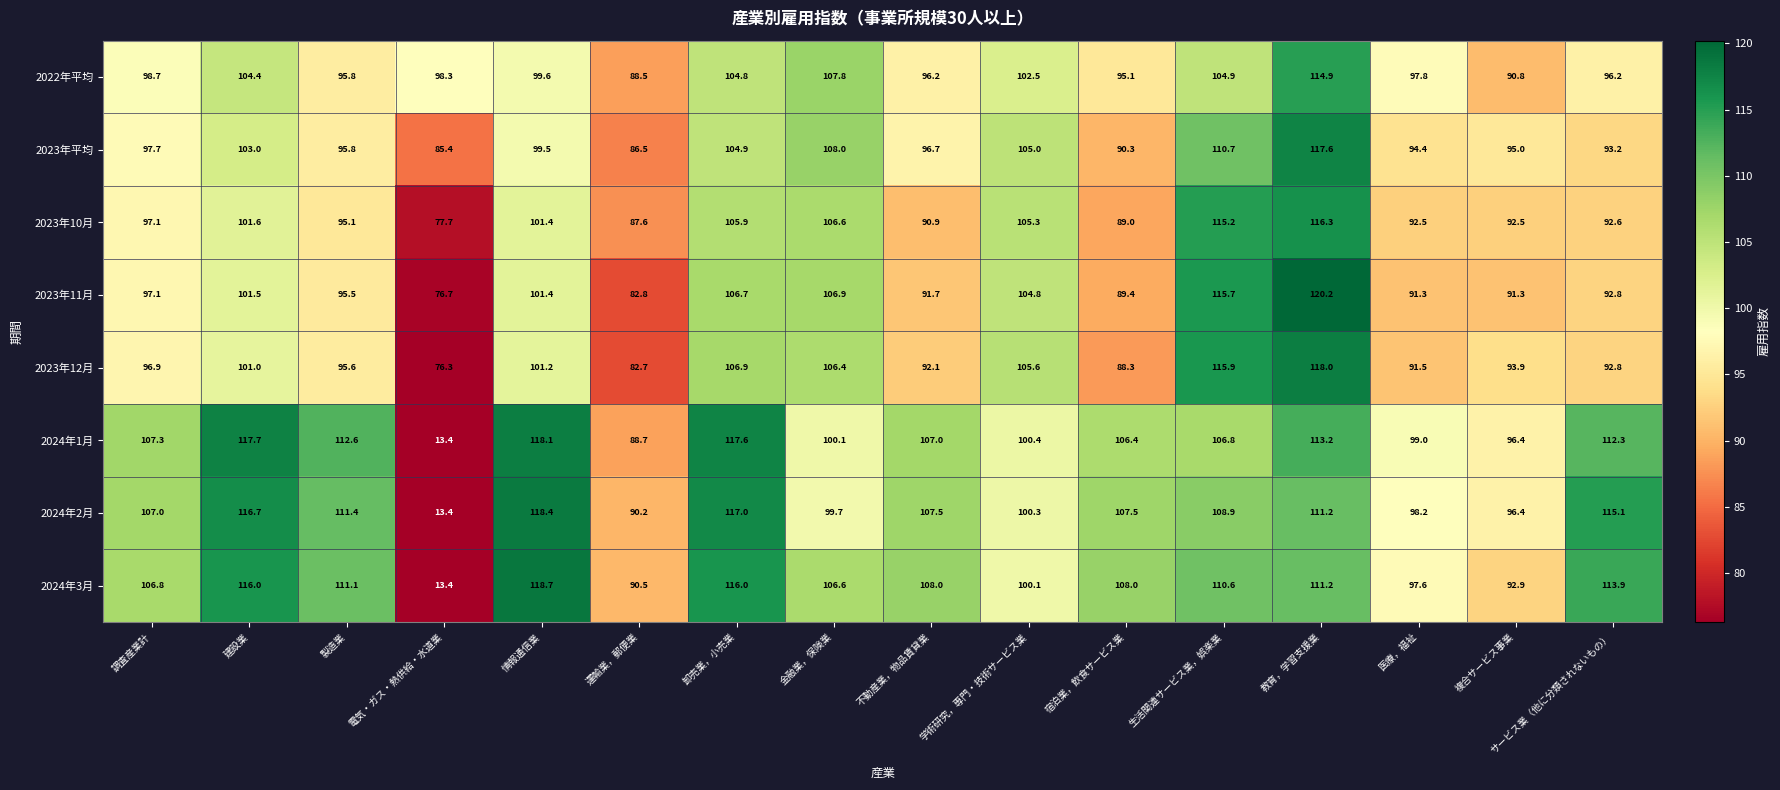

At how many categories does at least one series exceed 43?

16